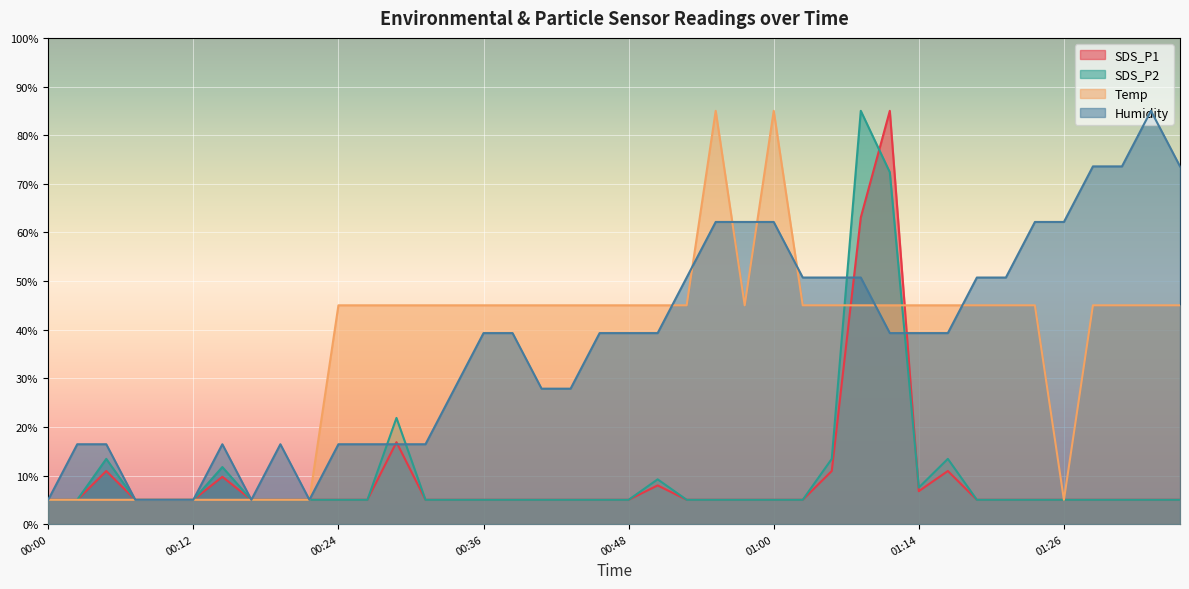

How many lines are shown in the chart?

4